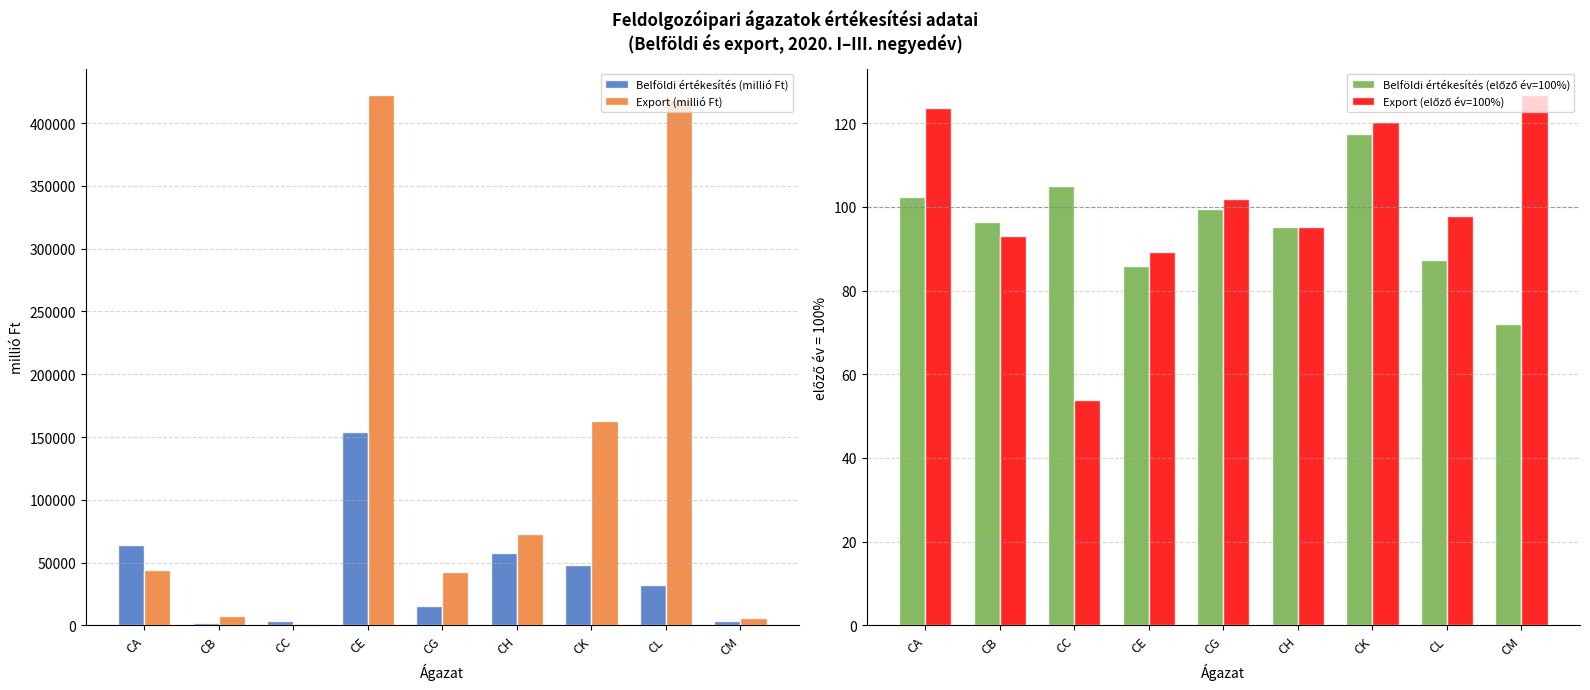

Between CB and CG, which series saw the biggest shift?

Export (millió Ft)